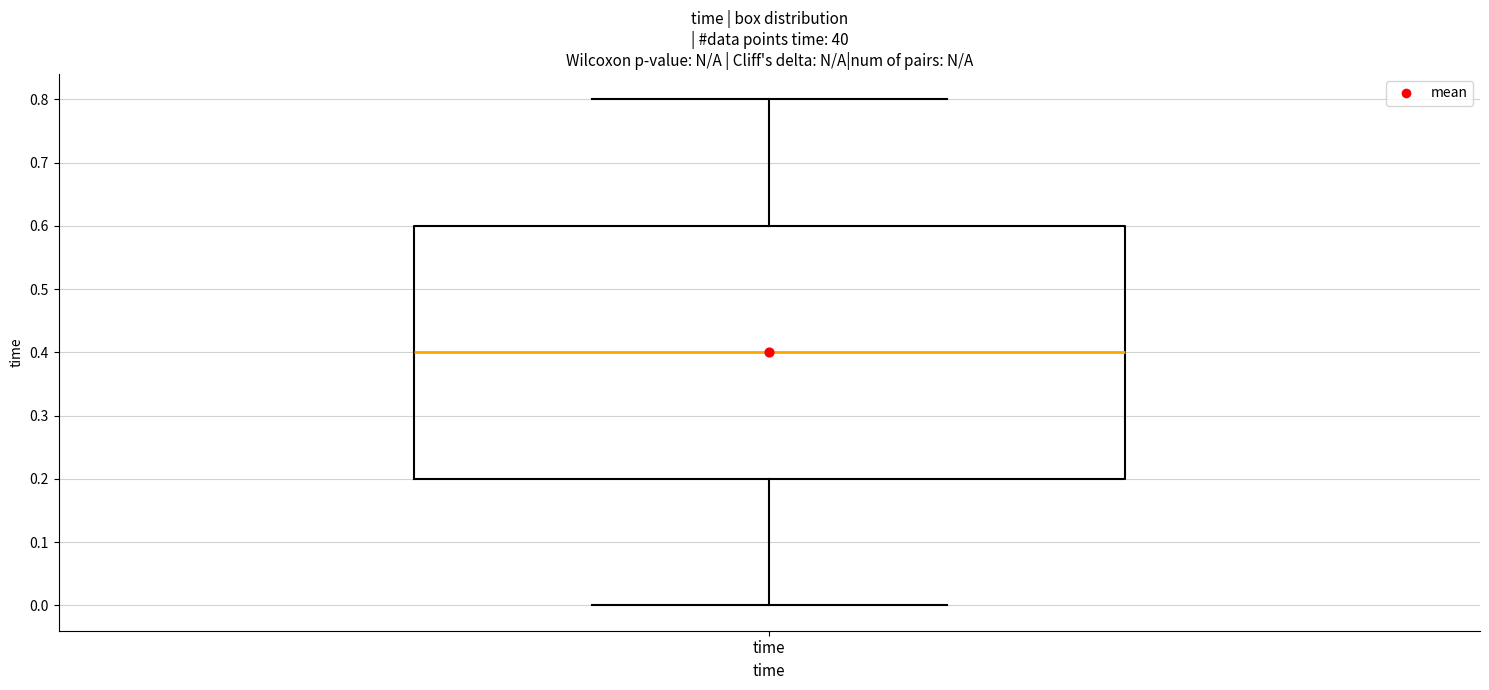

Where does the median line of the box for time sit on the y-axis? The values are not printed on the chart, so give them approximately, as read against the axis.

0.4